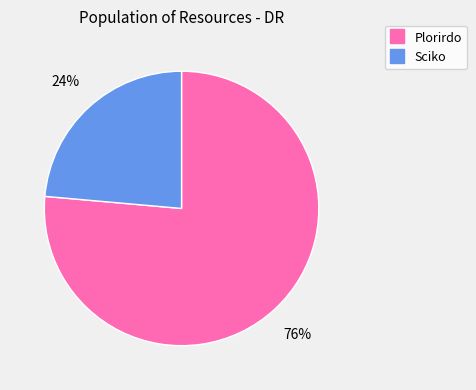

True or false: Sciko accounts for 38% of the total.

False